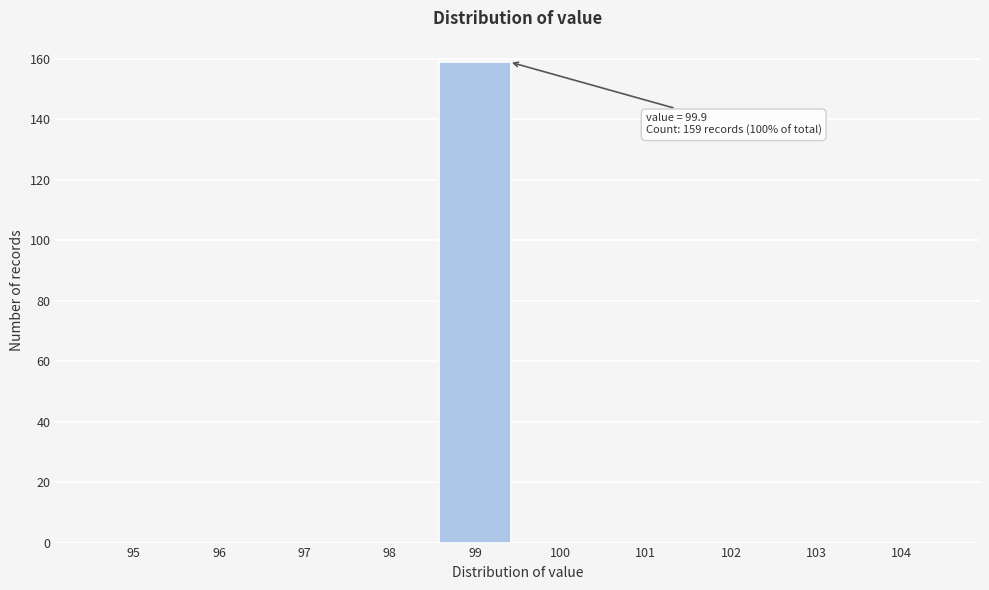

Reading left to right, list all the values displayed in this chart.

95=0	96=0	97=0	98=0	99=159	100=0	101=0	102=0	103=0	104=0